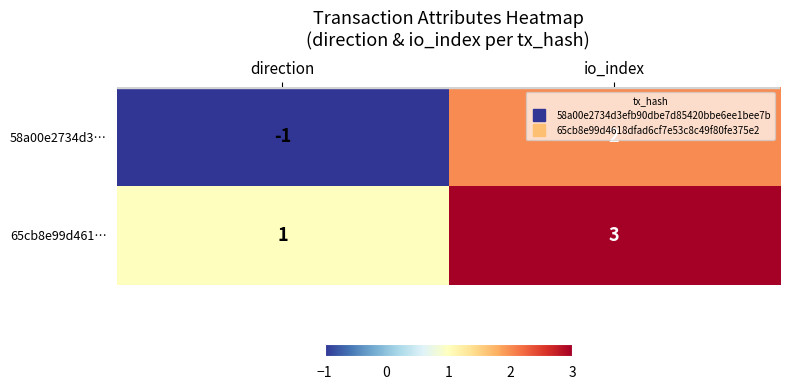

At which label is 58a00e2734d3… closest to 0?

direction